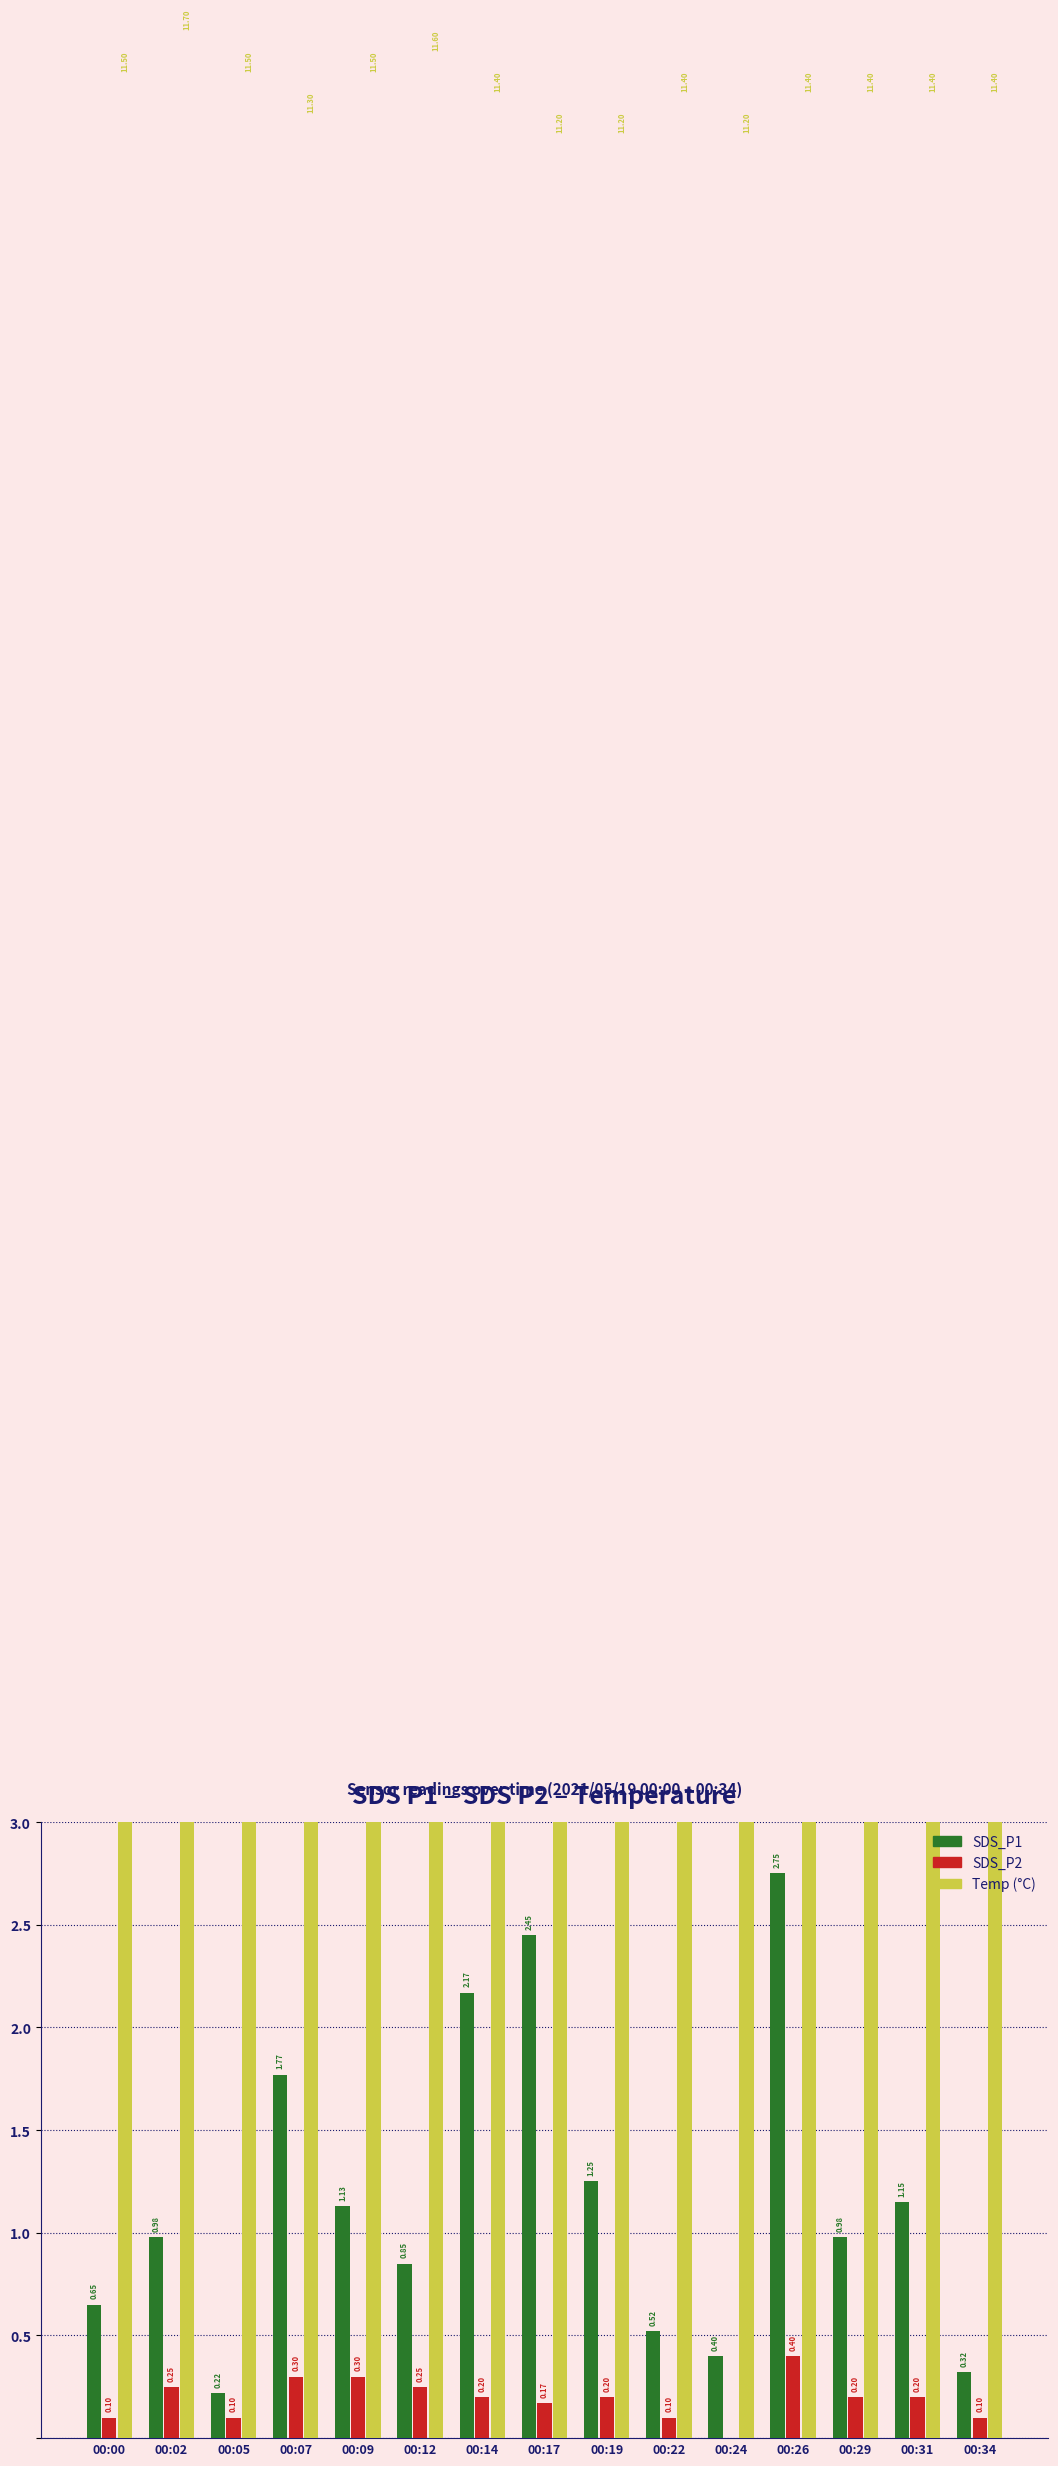

The value of Temp at 00:29 is 11.4. True or false?

True